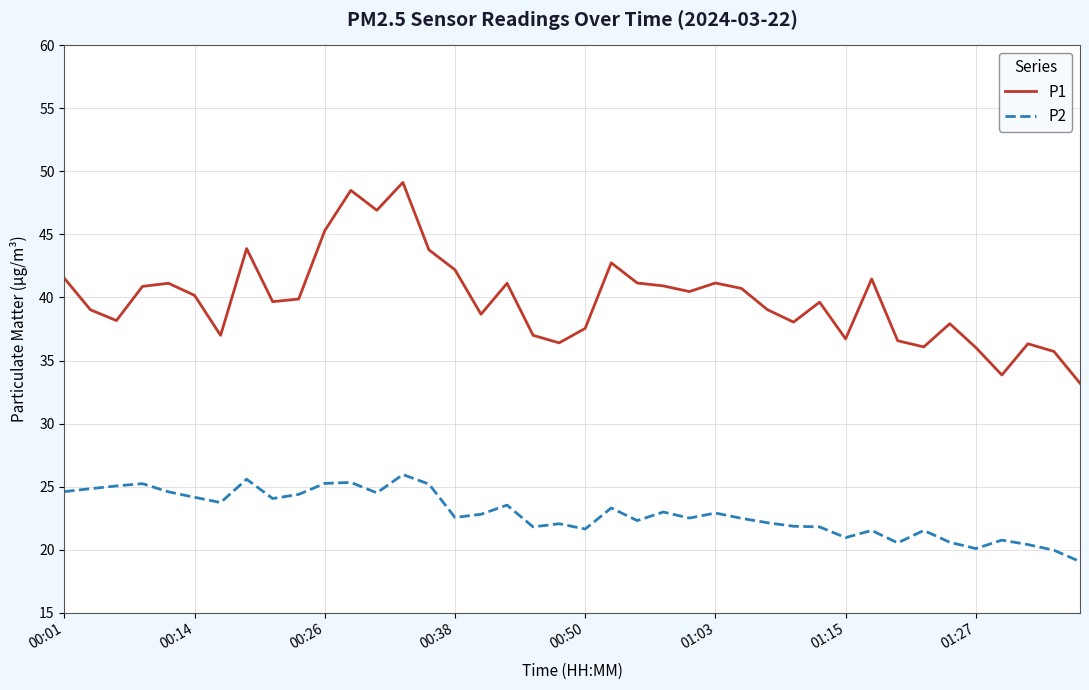

Which series has the largest total across all categories?

P1